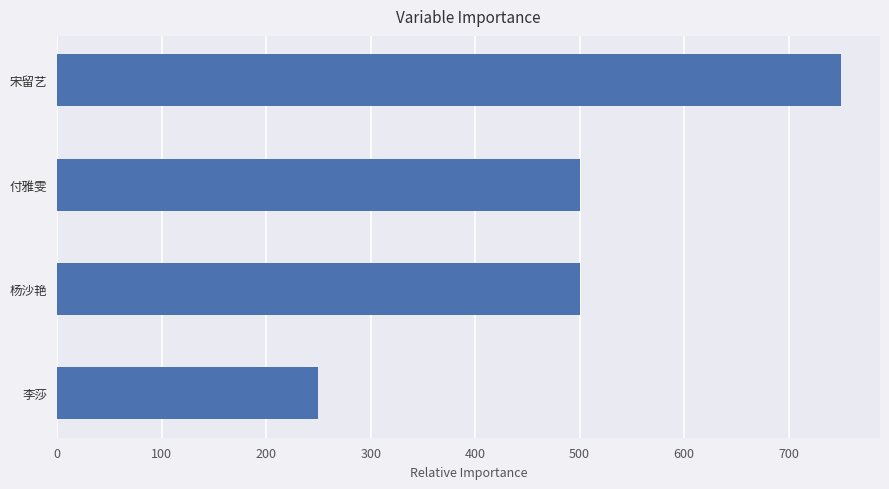

What is the average value?

500